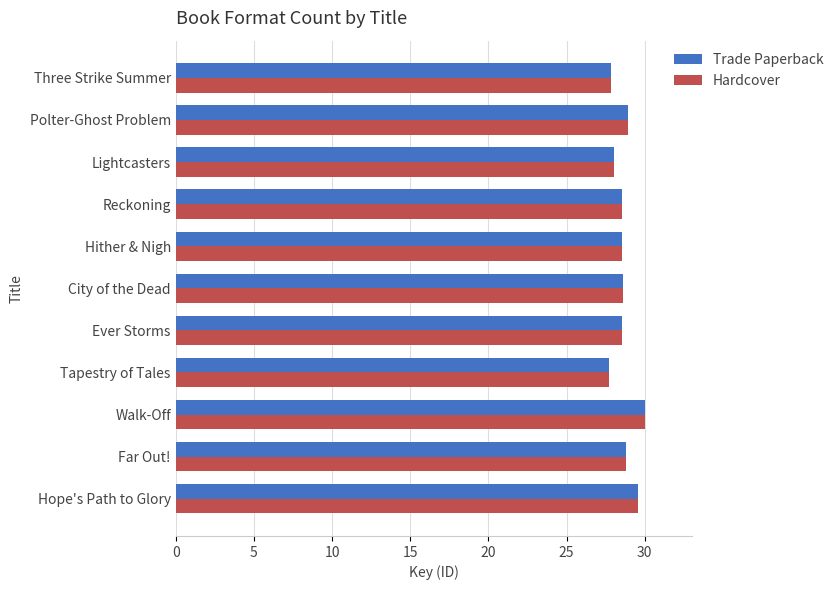

What is the lowest value of the Hardcover series?

27.7